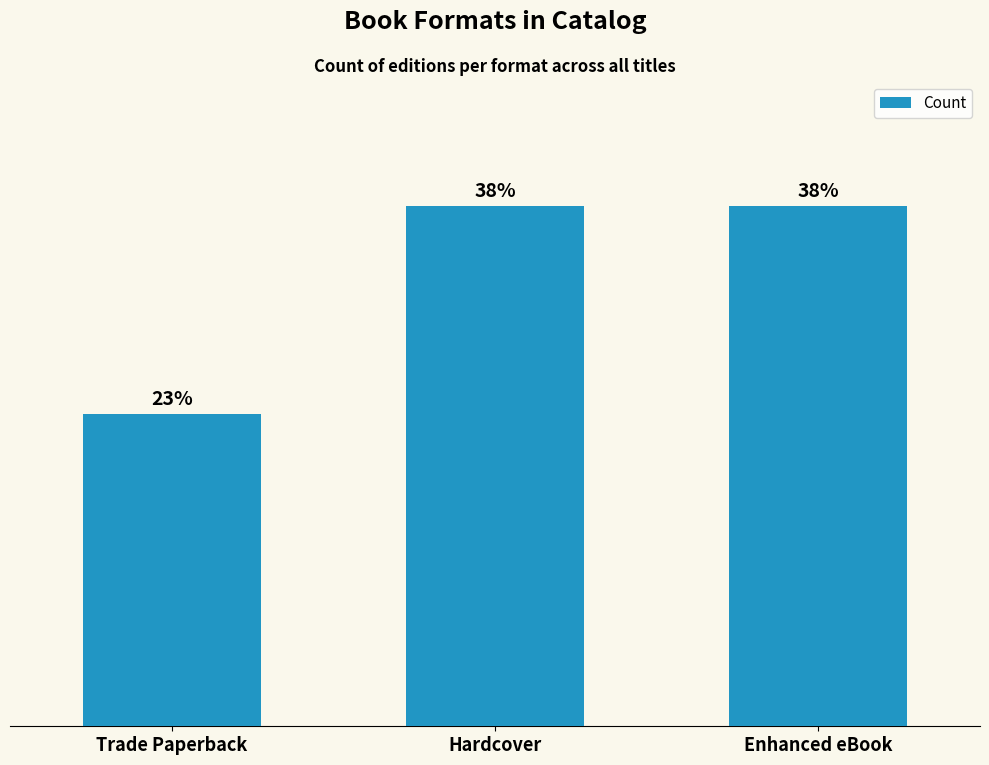

What position from the left is Hardcover?

2